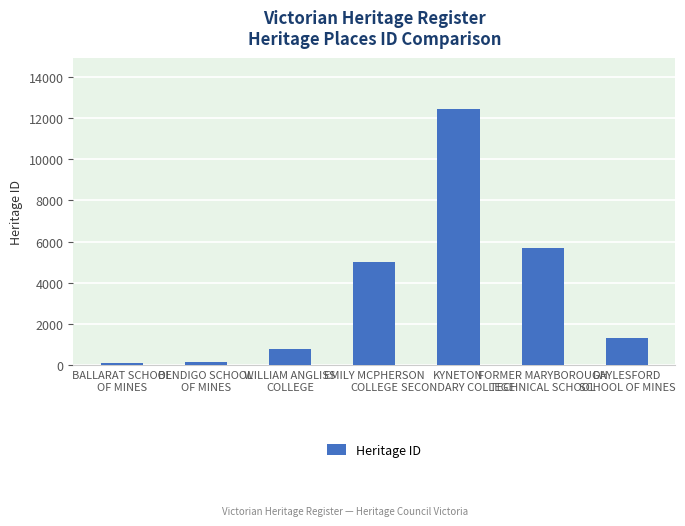

How many values are below 1304?

3